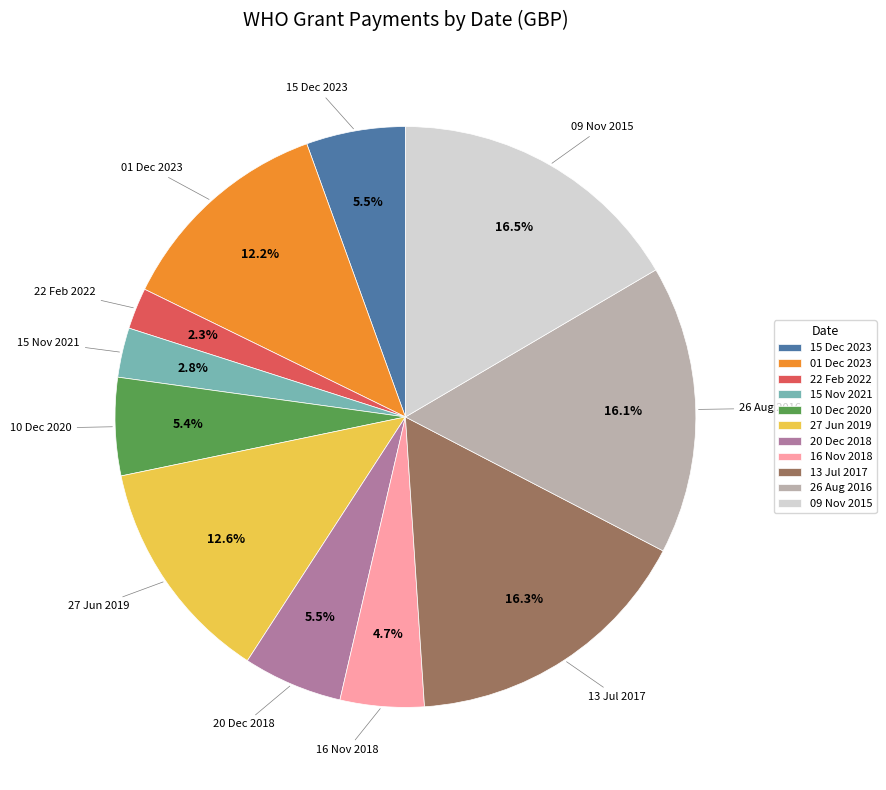

Which has a higher value, 20 Dec 2018 or 09 Nov 2015?

09 Nov 2015